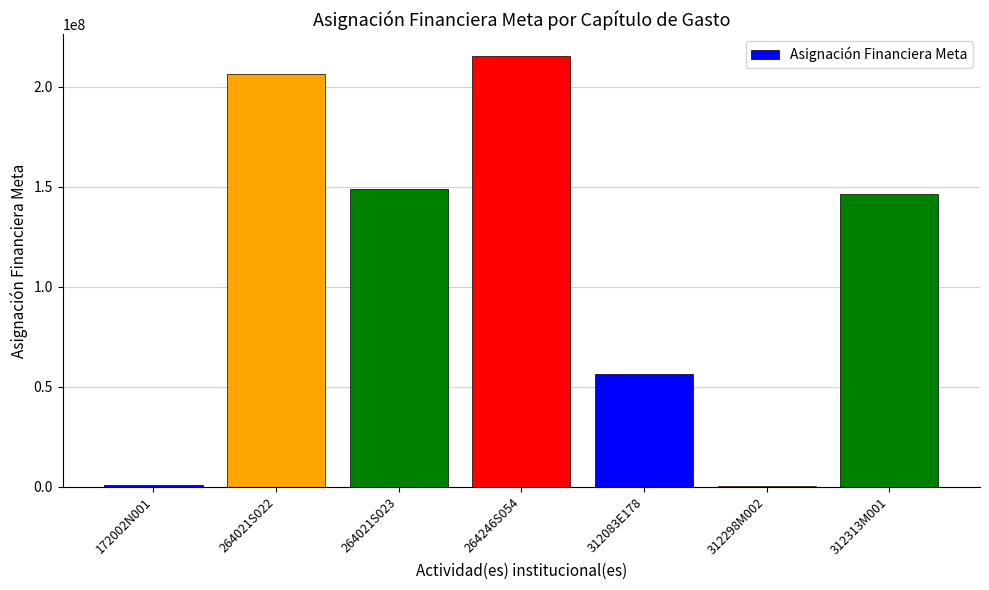

What is the greatest value displayed?

215512432